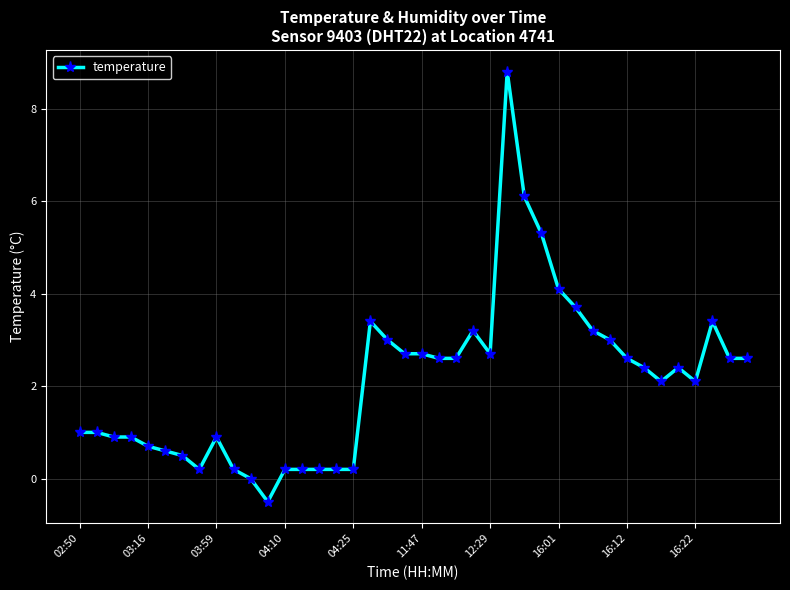

What is the difference between the second highest and second lowest values?

6.1